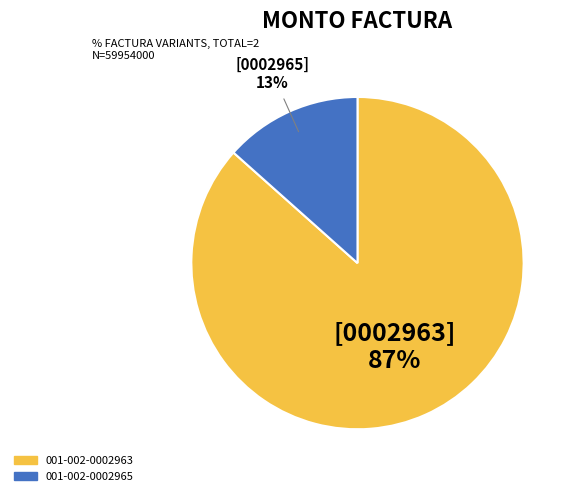

Rank the categories by value from highest to lowest.

001-002-0002963, 001-002-0002965